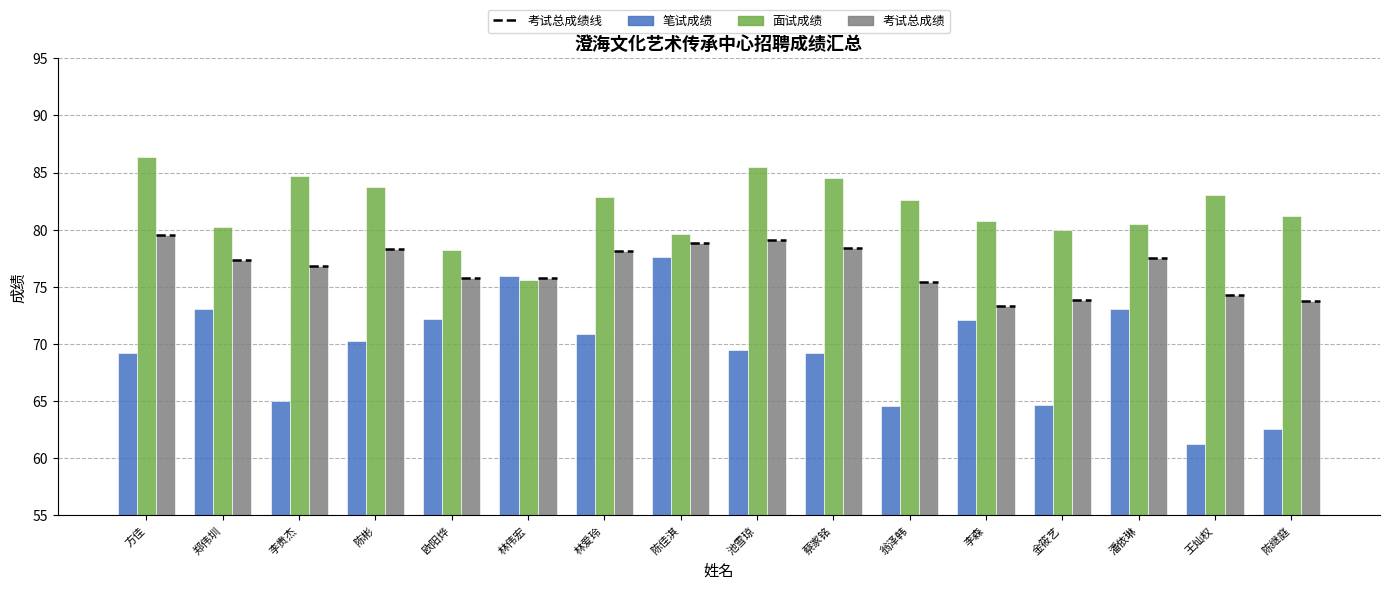

Are the bars horizontal?

No